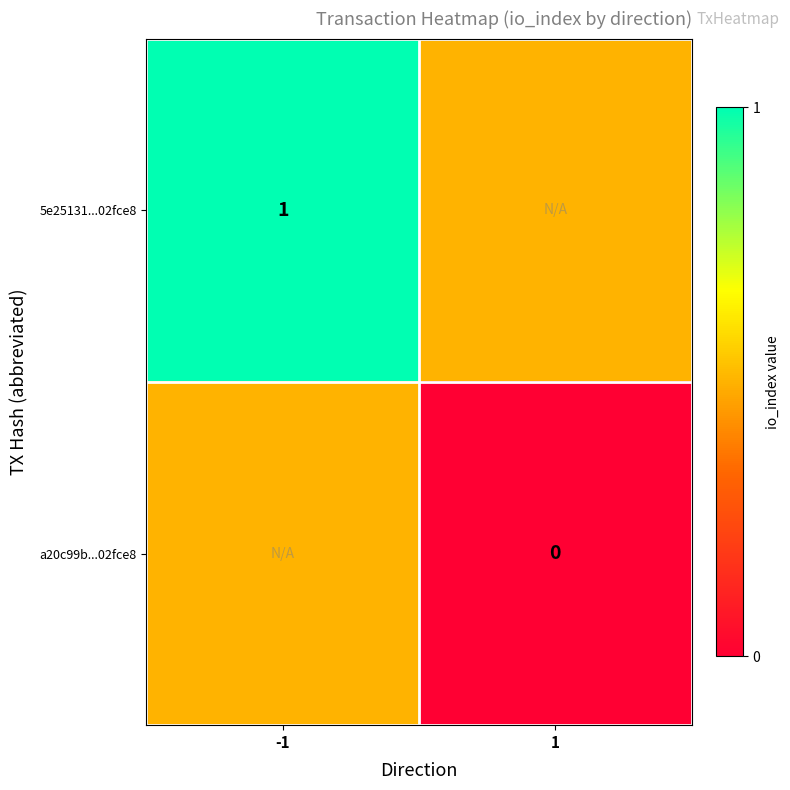

Is it true that 5e25131...02fce8 equals 1.0 at -1?

True